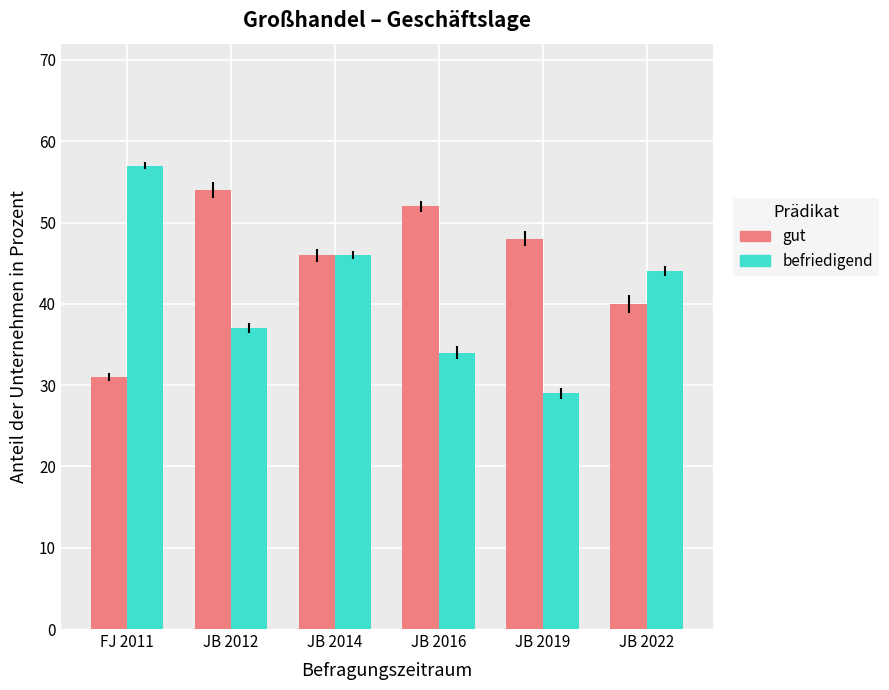

The value of gut at FJ 2011 is 31. True or false?

True